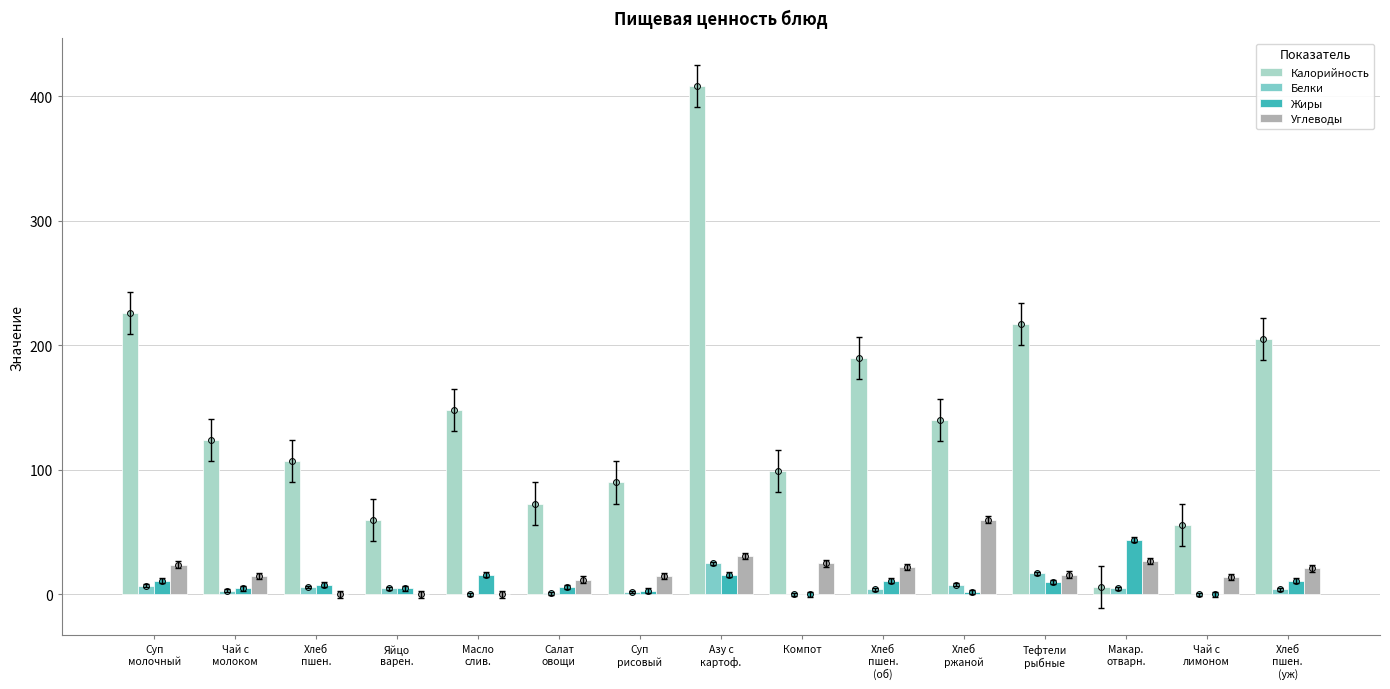

Which series contains the lowest Y value?

Белки